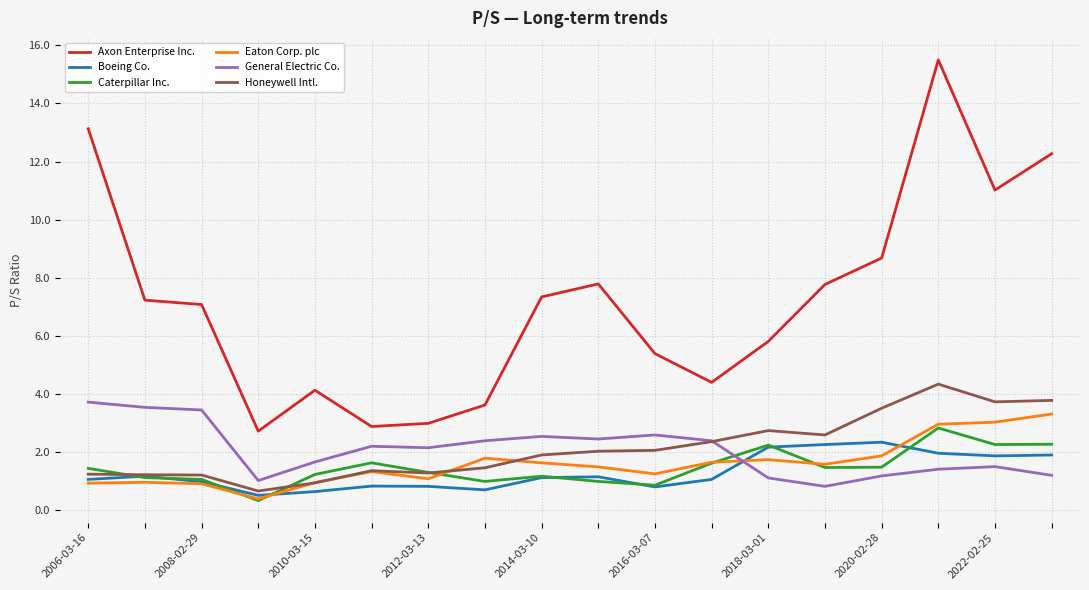

What is the maximum value shown in the chart?

15.5